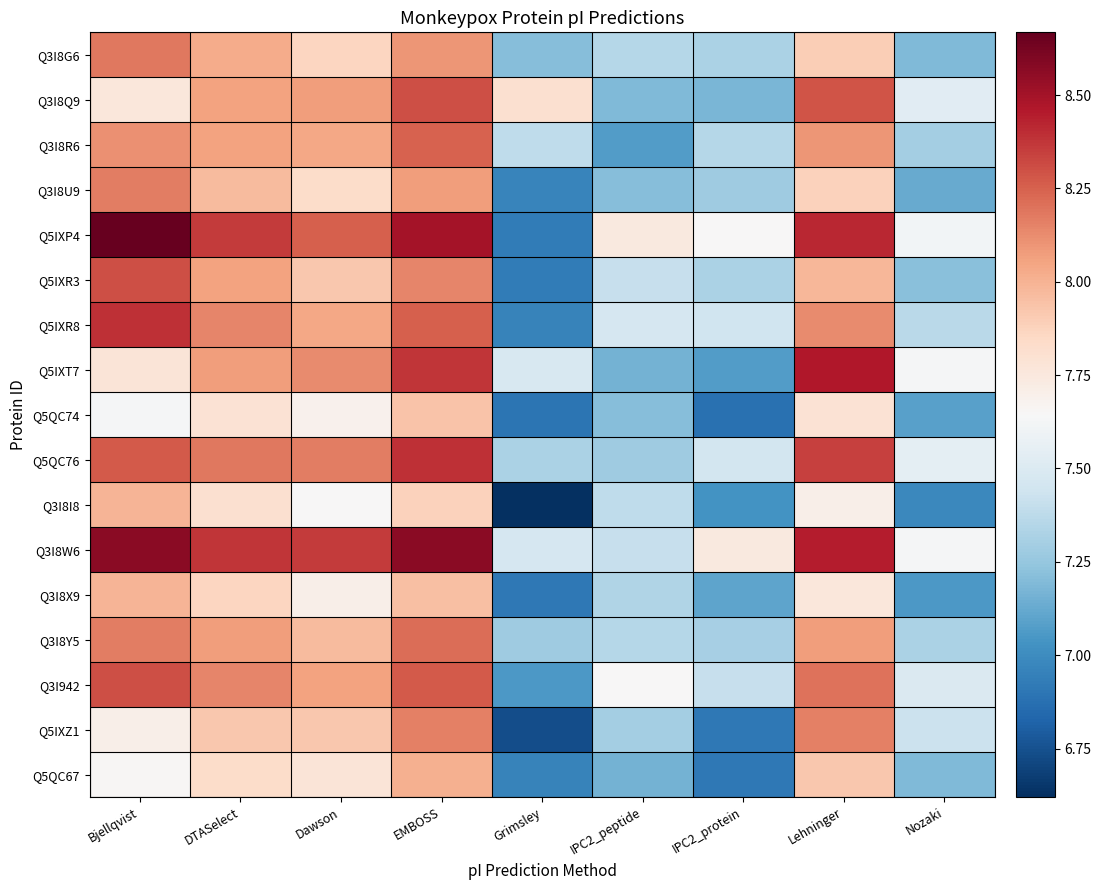

Reading right to left, transcribe all the data shown in this chart.

Q3I8G6: Nozaki=7.2	Lehninger=7.9	IPC2_protein=7.3	IPC2_peptide=7.4	Grimsley=7.2	EMBOSS=8.1	Dawson=7.9	DTASelect=8.0	Bjellqvist=8.2
Q3I8Q9: Nozaki=7.5	Lehninger=8.3	IPC2_protein=7.2	IPC2_peptide=7.2	Grimsley=7.8	EMBOSS=8.3	Dawson=8.1	DTASelect=8.1	Bjellqvist=7.8
Q3I8R6: Nozaki=7.3	Lehninger=8.1	IPC2_protein=7.4	IPC2_peptide=7.1	Grimsley=7.4	EMBOSS=8.2	Dawson=8.0	DTASelect=8.1	Bjellqvist=8.1
Q3I8U9: Nozaki=7.1	Lehninger=7.9	IPC2_protein=7.3	IPC2_peptide=7.2	Grimsley=7.0	EMBOSS=8.1	Dawson=7.8	DTASelect=8.0	Bjellqvist=8.2
Q5IXP4: Nozaki=7.6	Lehninger=8.4	IPC2_protein=7.6	IPC2_peptide=7.7	Grimsley=6.9	EMBOSS=8.5	Dawson=8.3	DTASelect=8.4	Bjellqvist=8.7
Q5IXR3: Nozaki=7.2	Lehninger=8.0	IPC2_protein=7.3	IPC2_peptide=7.4	Grimsley=6.9	EMBOSS=8.1	Dawson=7.9	DTASelect=8.1	Bjellqvist=8.3
Q5IXR8: Nozaki=7.4	Lehninger=8.1	IPC2_protein=7.4	IPC2_peptide=7.5	Grimsley=7.0	EMBOSS=8.3	Dawson=8.0	DTASelect=8.1	Bjellqvist=8.4
Q5IXT7: Nozaki=7.6	Lehninger=8.5	IPC2_protein=7.1	IPC2_peptide=7.2	Grimsley=7.5	EMBOSS=8.4	Dawson=8.1	DTASelect=8.1	Bjellqvist=7.8
Q5QC74: Nozaki=7.1	Lehninger=7.8	IPC2_protein=6.9	IPC2_peptide=7.2	Grimsley=6.9	EMBOSS=7.9	Dawson=7.7	DTASelect=7.8	Bjellqvist=7.6
Q5QC76: Nozaki=7.5	Lehninger=8.3	IPC2_protein=7.5	IPC2_peptide=7.3	Grimsley=7.3	EMBOSS=8.4	Dawson=8.2	DTASelect=8.2	Bjellqvist=8.3
Q3I8I8: Nozaki=7.0	Lehninger=7.7	IPC2_protein=7.0	IPC2_peptide=7.4	Grimsley=6.6	EMBOSS=7.9	Dawson=7.6	DTASelect=7.8	Bjellqvist=8.0
Q3I8W6: Nozaki=7.6	Lehninger=8.4	IPC2_protein=7.7	IPC2_peptide=7.4	Grimsley=7.5	EMBOSS=8.6	Dawson=8.4	DTASelect=8.4	Bjellqvist=8.6
Q3I8X9: Nozaki=7.1	Lehninger=7.8	IPC2_protein=7.1	IPC2_peptide=7.3	Grimsley=6.9	EMBOSS=8.0	Dawson=7.7	DTASelect=7.9	Bjellqvist=8.0
Q3I8Y5: Nozaki=7.3	Lehninger=8.1	IPC2_protein=7.3	IPC2_peptide=7.4	Grimsley=7.3	EMBOSS=8.2	Dawson=8.0	DTASelect=8.1	Bjellqvist=8.2
Q3I942: Nozaki=7.5	Lehninger=8.2	IPC2_protein=7.4	IPC2_peptide=7.6	Grimsley=7.1	EMBOSS=8.3	Dawson=8.1	DTASelect=8.1	Bjellqvist=8.3
Q5IXZ1: Nozaki=7.4	Lehninger=8.2	IPC2_protein=6.9	IPC2_peptide=7.3	Grimsley=6.7	EMBOSS=8.2	Dawson=7.9	DTASelect=7.9	Bjellqvist=7.7
Q5QC67: Nozaki=7.2	Lehninger=7.9	IPC2_protein=6.9	IPC2_peptide=7.2	Grimsley=7.0	EMBOSS=8.0	Dawson=7.8	DTASelect=7.8	Bjellqvist=7.7